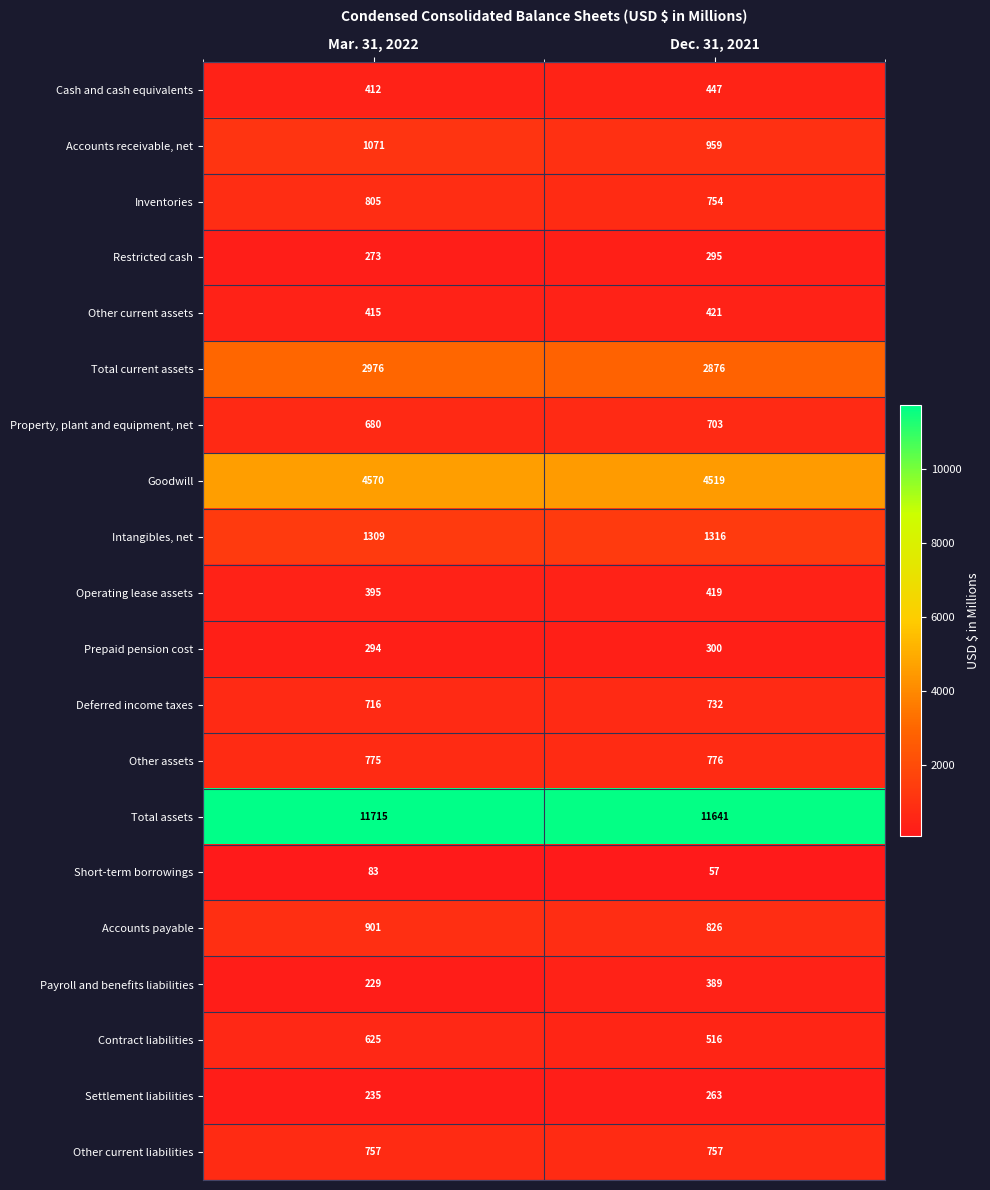

Which series has the largest range (max minus min)?

Payroll and benefits liabilities